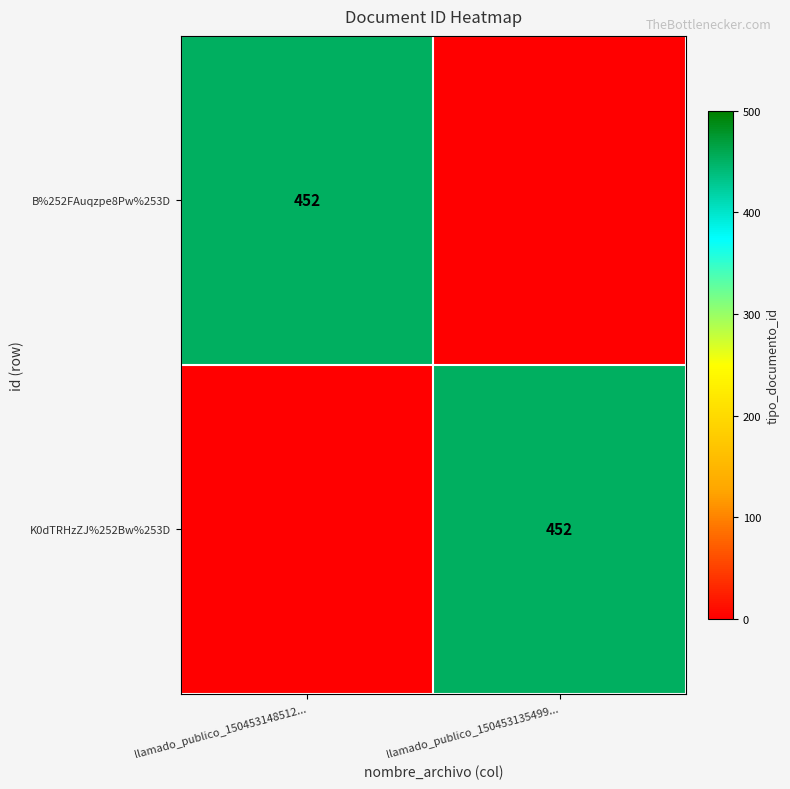

The value of K0dTRHzZJ%252Bw%253D at llamado_publico_150453135499... is 654. True or false?

False